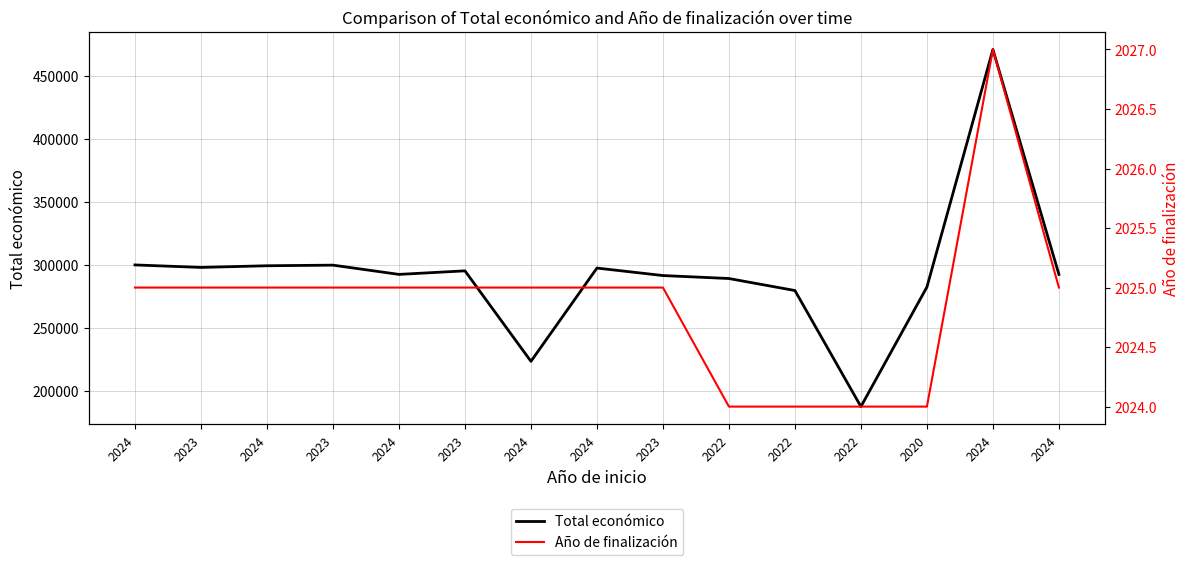

Where is the first local minimum for Total económico?

2023